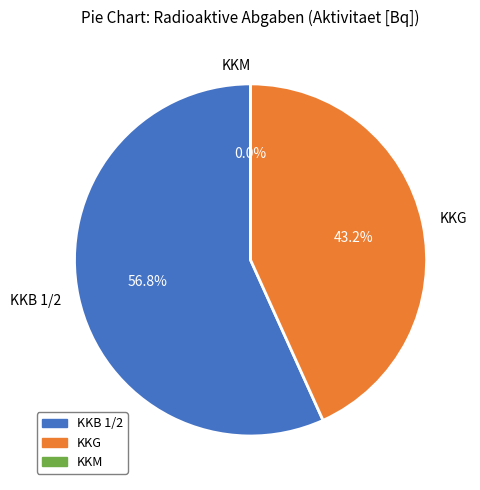

Combined, what portion of the pie is KKB 1/2 and KKG?

100.0%